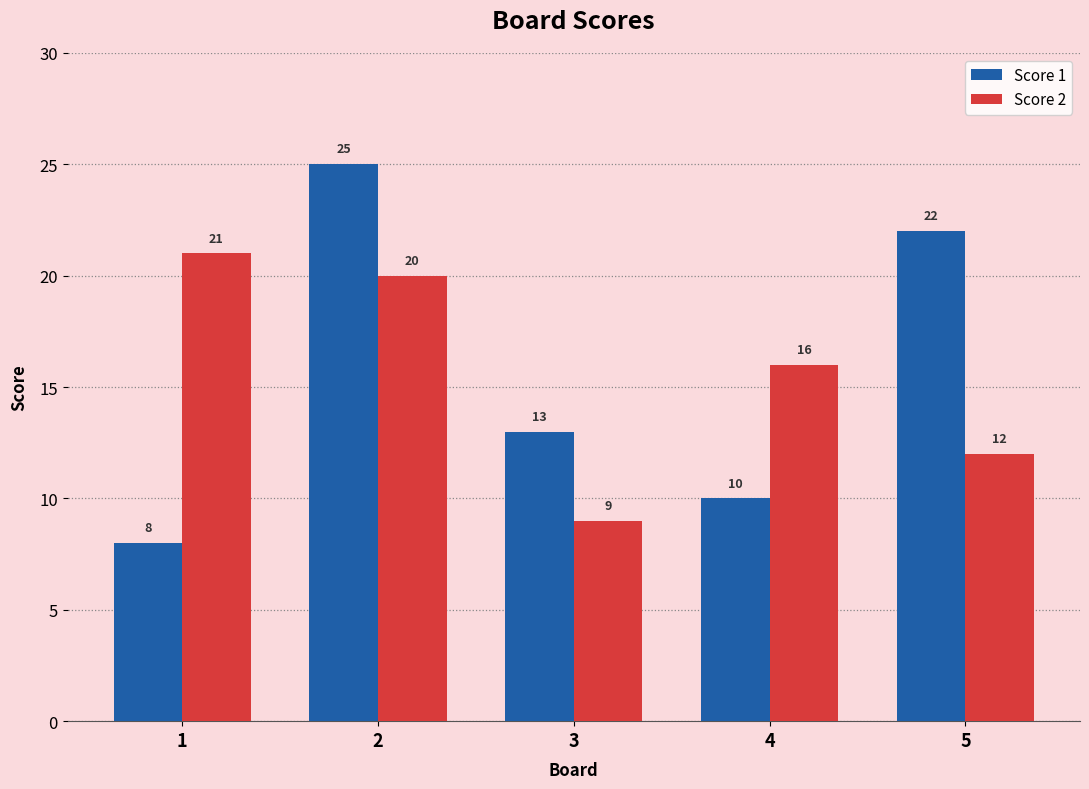

At which label is Score 1 closest to 16?

3